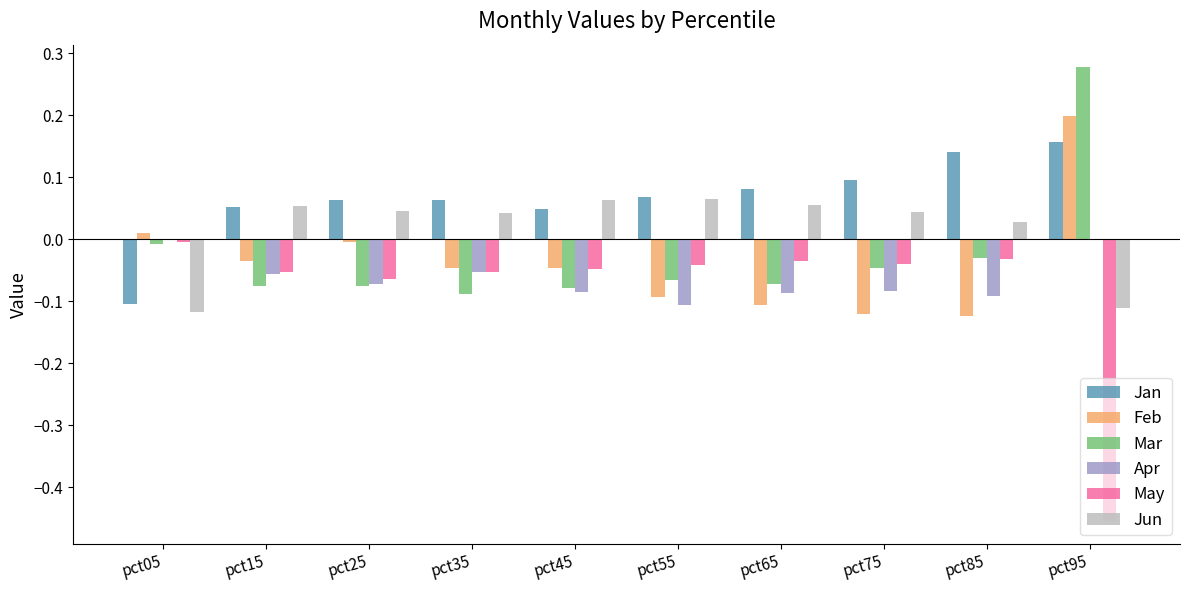

At which category is the sum across all series the highest?

pct95